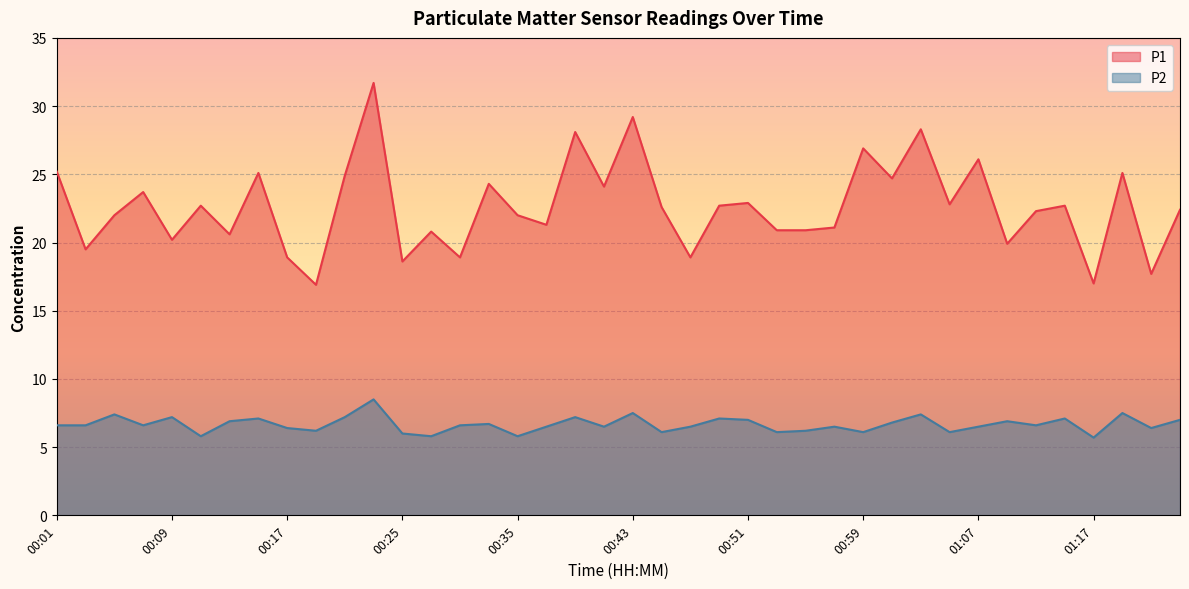

Does the chart display data point markers on the line(s)?

No